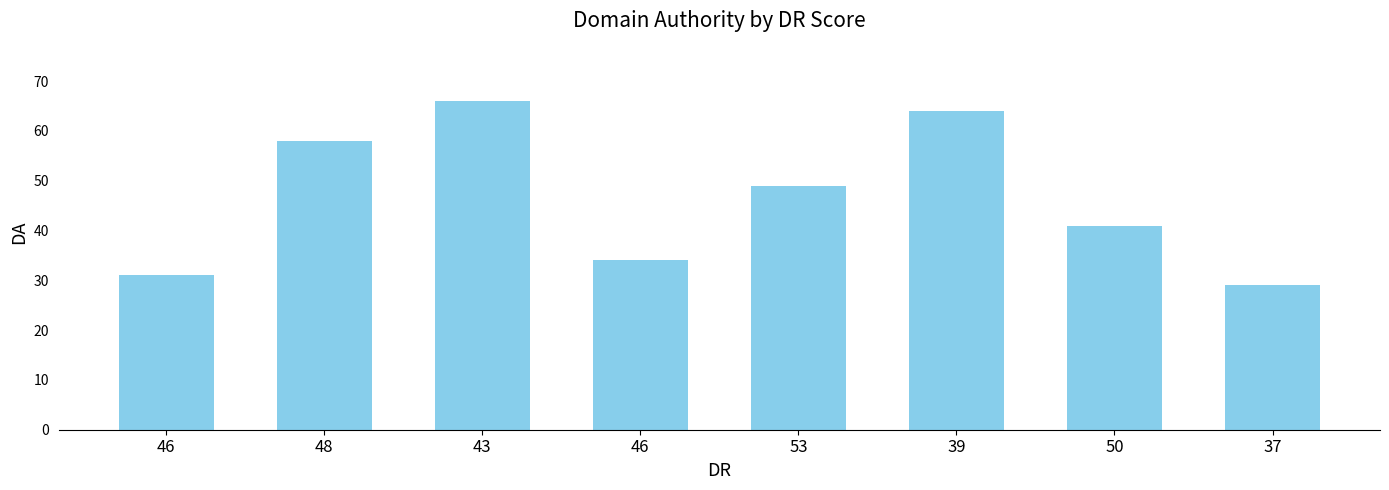

How many bars are there in total?

8